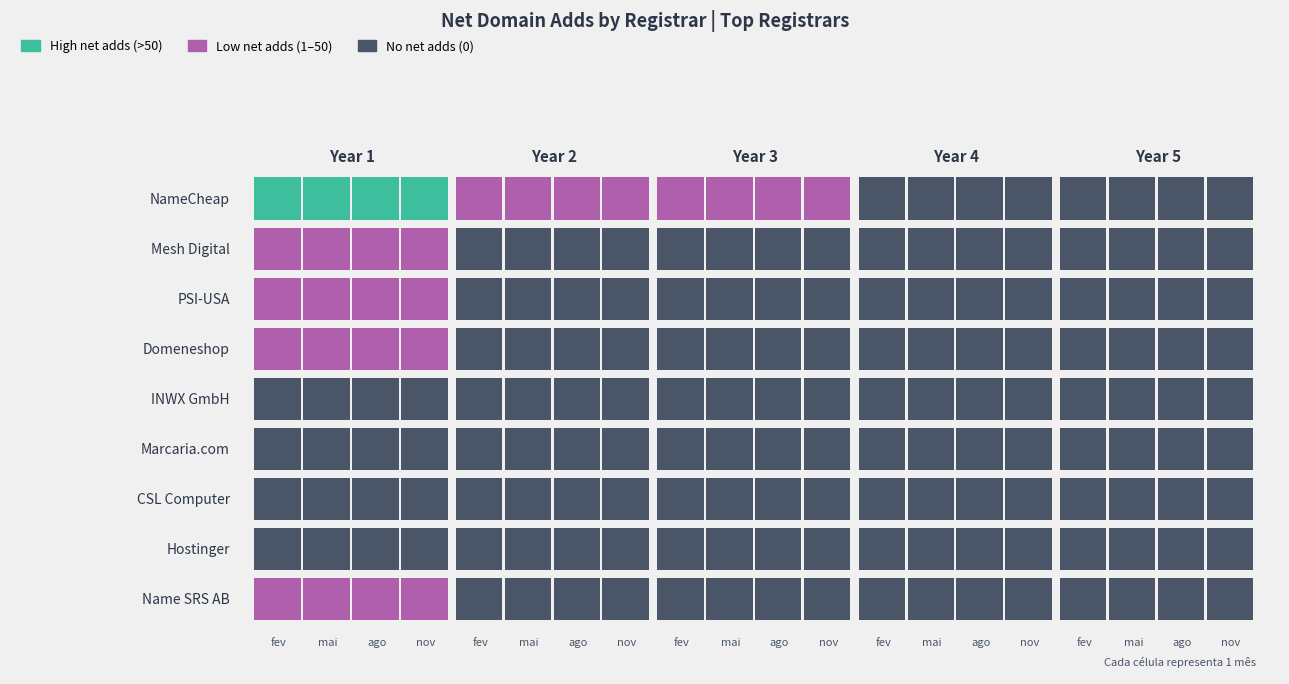

What is the greatest value displayed?

128